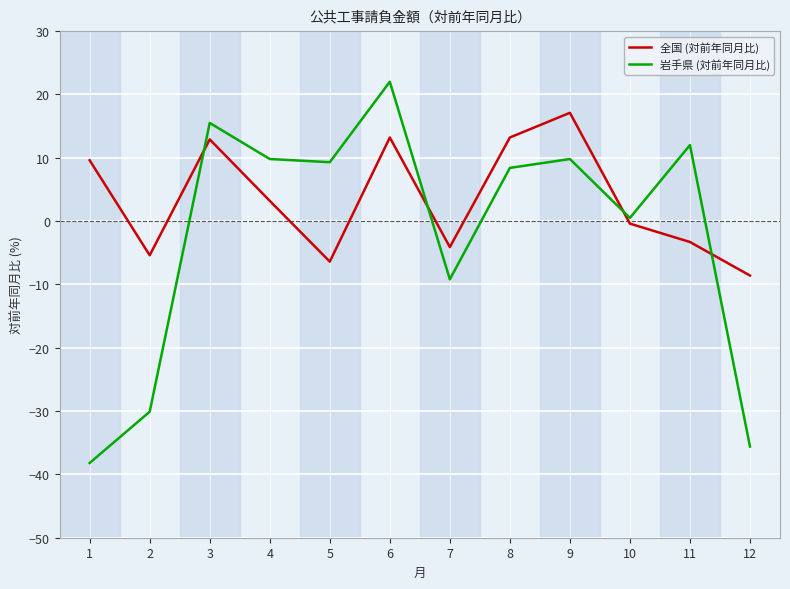

What is the maximum value shown in the chart?

22.0